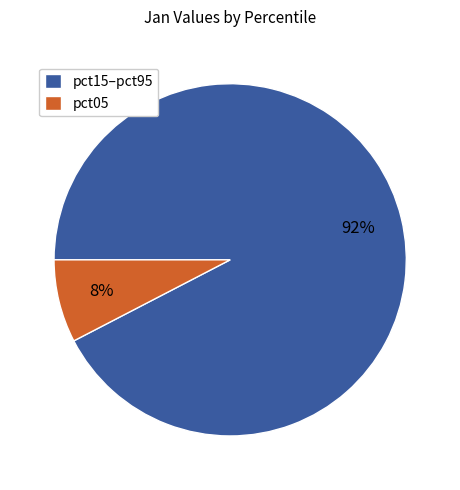

Which category has the biggest portion of the pie?

pct15–pct95